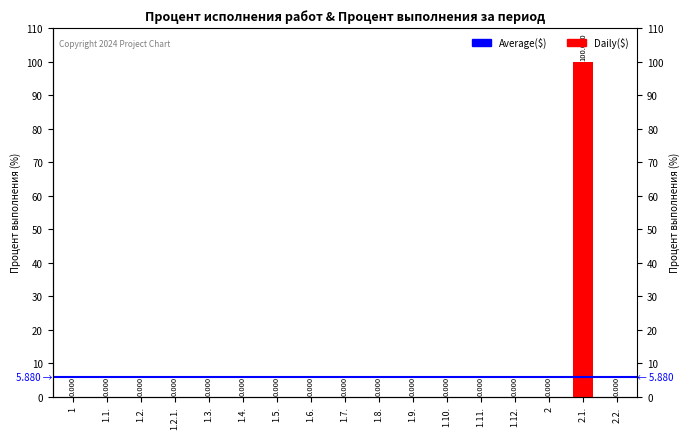

What is the maximum value shown in the chart?

100